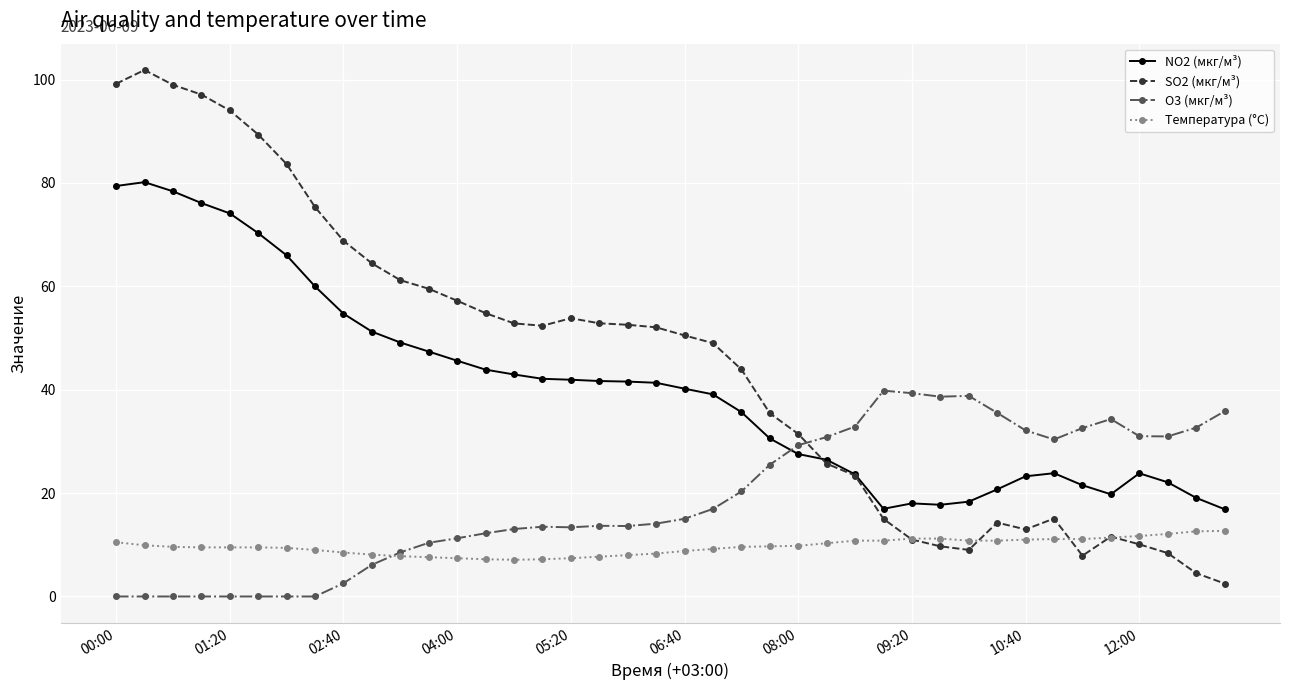

Rank the series by their maximum value, from lowest to highest.

Температура (°C), O3 (мкг/м³), NO2 (мкг/м³), SO2 (мкг/м³)